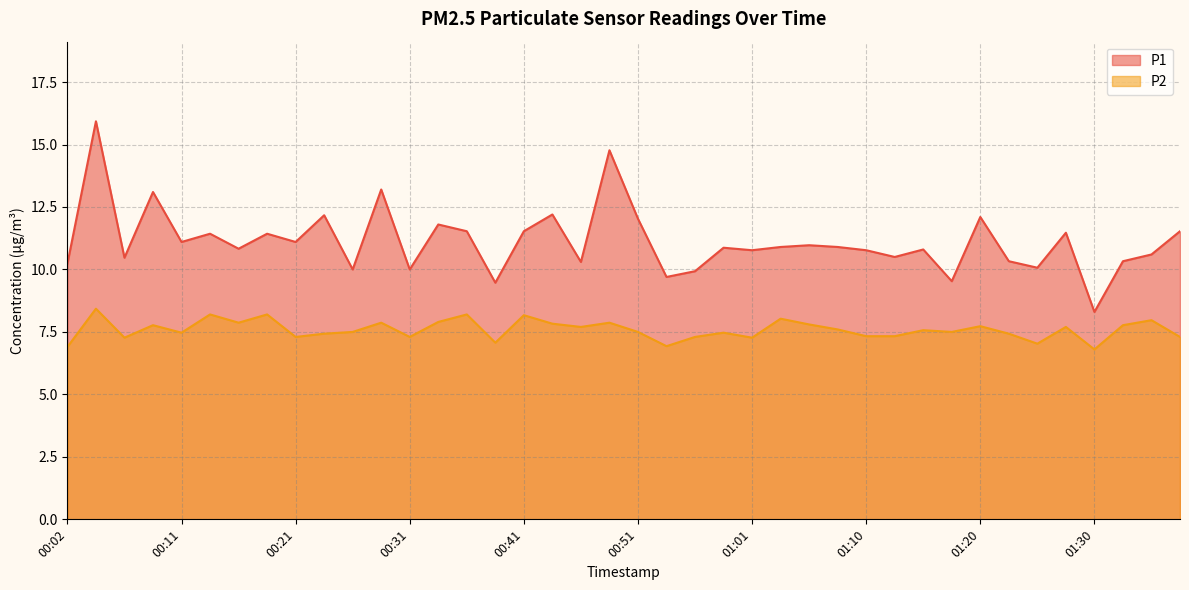

Where does the P2 series first go above 7?

00:04